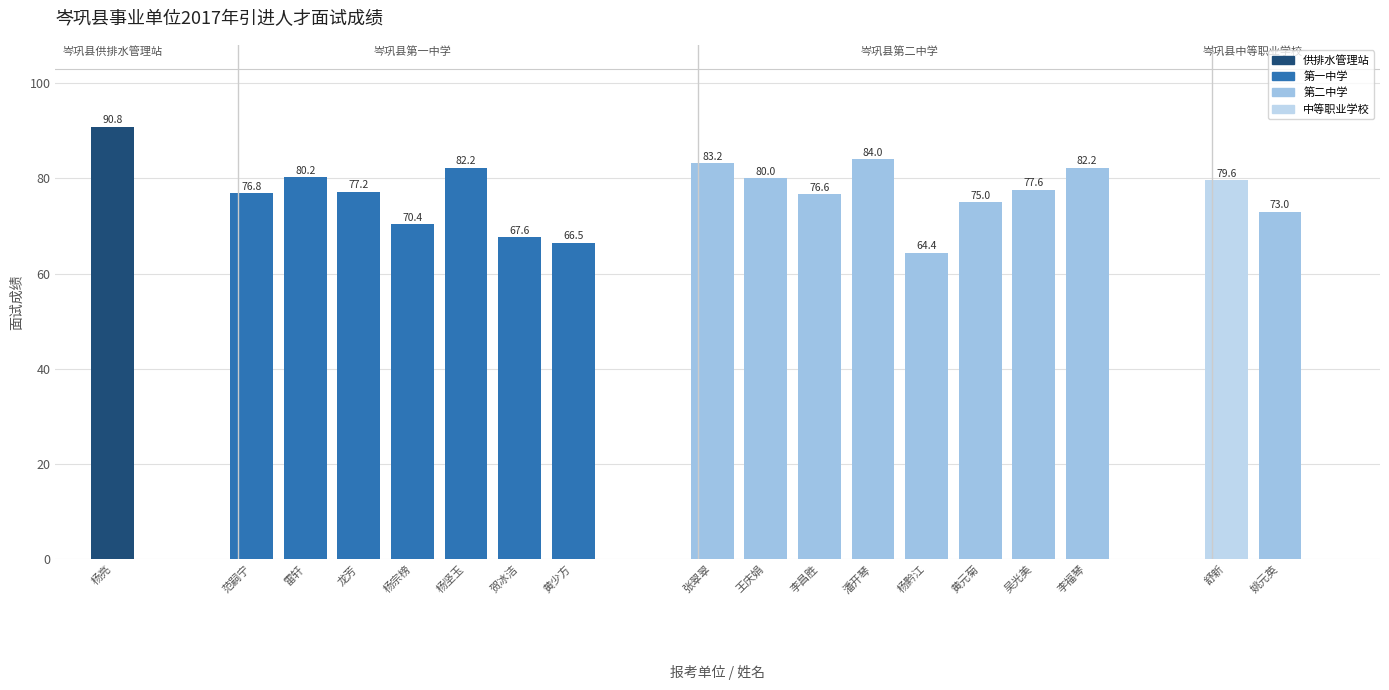

At which category does the chart reach its peak across all series?

杨亮